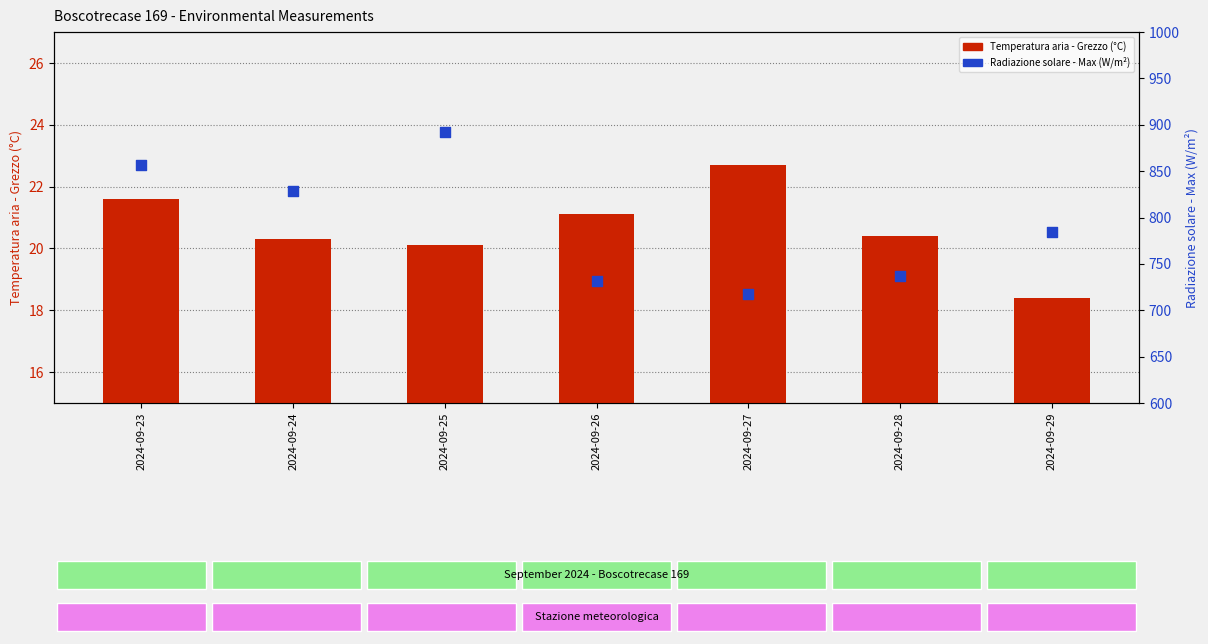

What are all the series names shown in the legend?

Temperatura aria - Grezzo (°C), Radiazione solare - Max (W/m²)